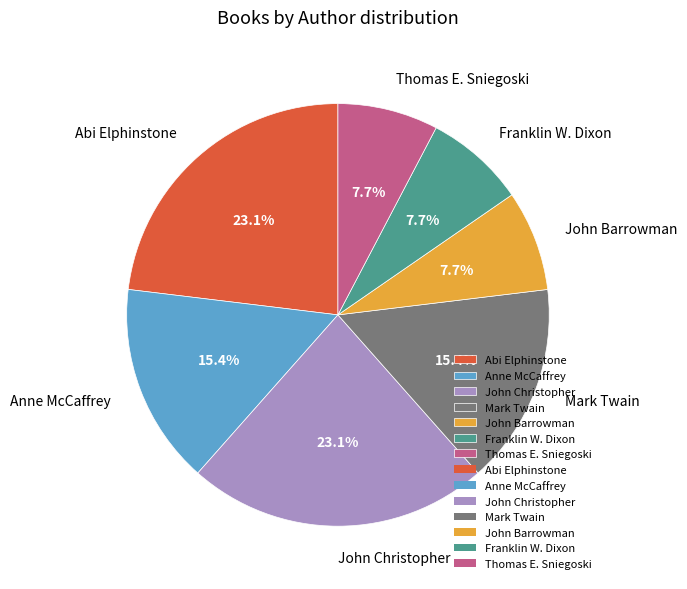

True or false: John Barrowman accounts for 8% of the total.

True